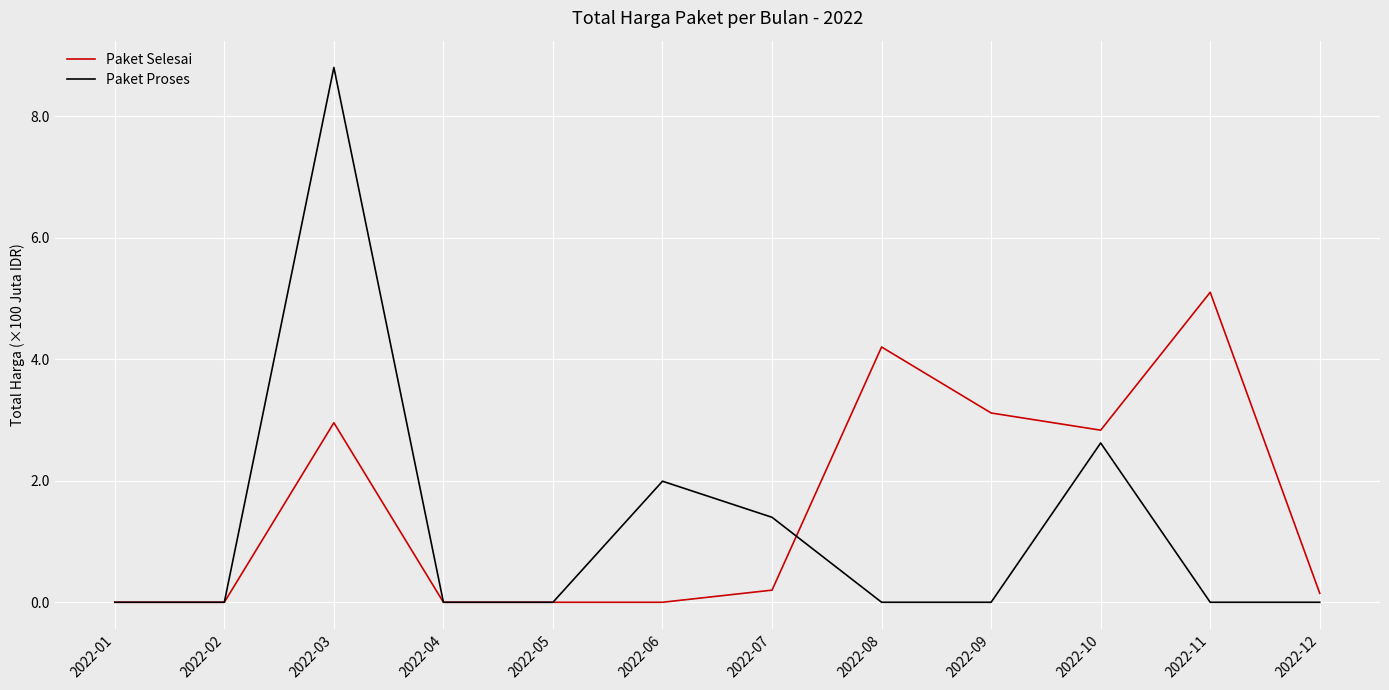

Reading left to right, transcribe all the data shown in this chart.

Paket Selesai: 0.0	0.0	3.0	0.0	0.0	0.0	0.2	4.2	3.1	2.8	5.1	0.1
Paket Proses: 0.0	0.0	8.8	0.0	0.0	2.0	1.4	0.0	0.0	2.6	0.0	0.0